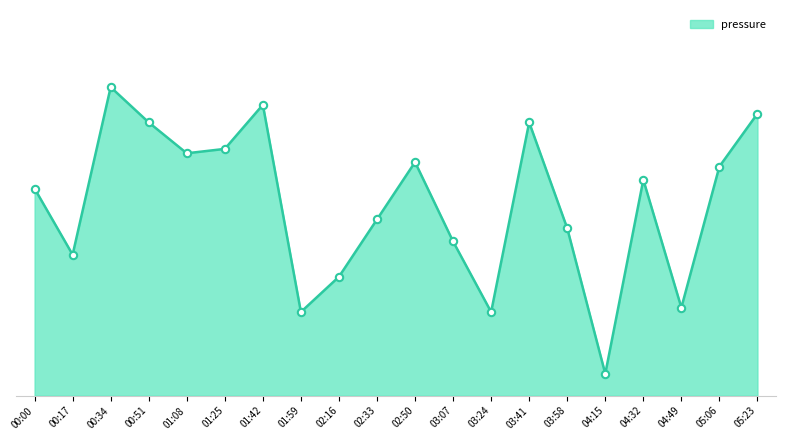

Between 04:32 and 01:08, which is larger?

01:08